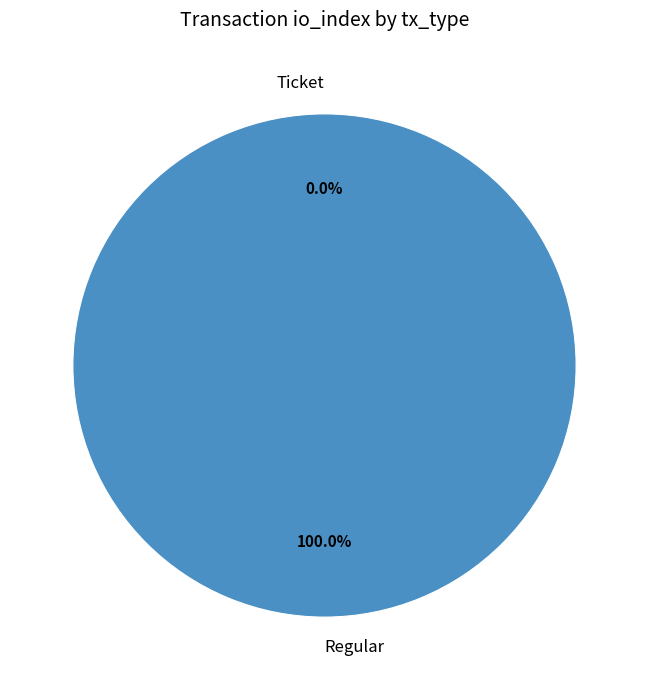

Is there a majority slice in this chart?

Yes